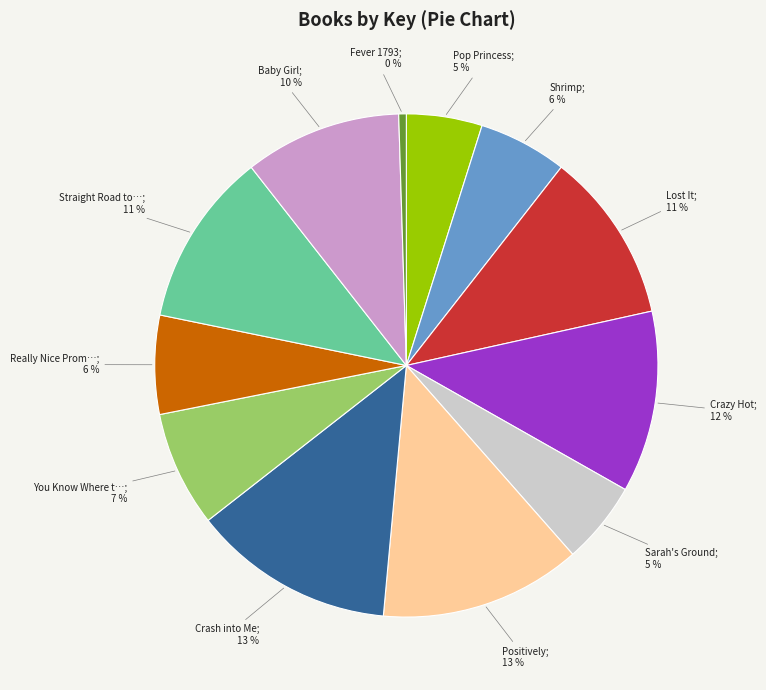

Is there any slice that represents more than half of the pie?

No